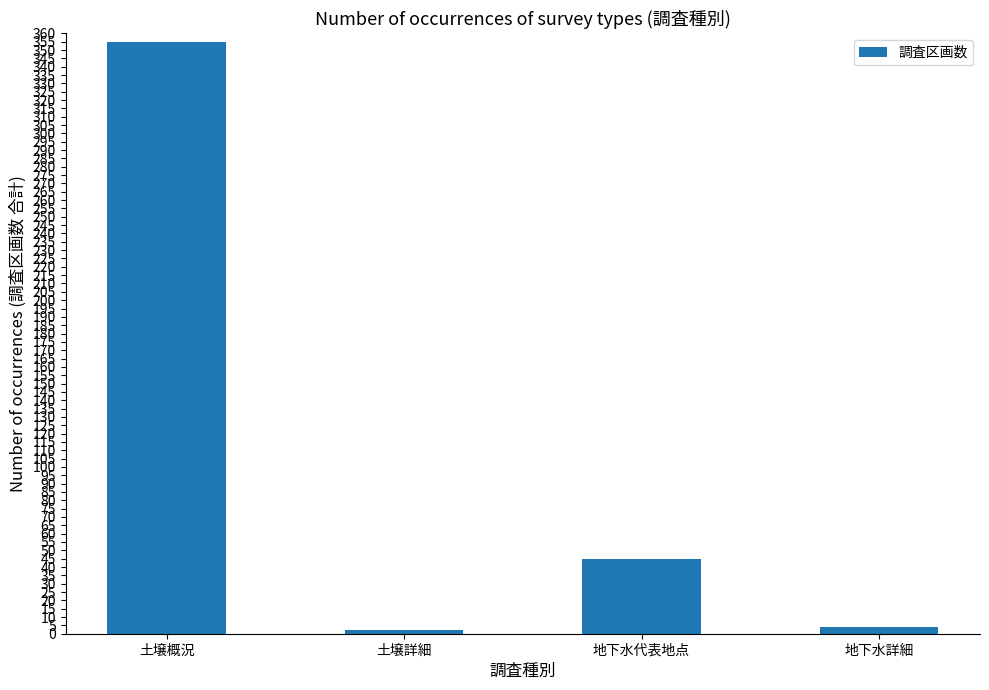

At which label is the value closest to 178?

地下水代表地点